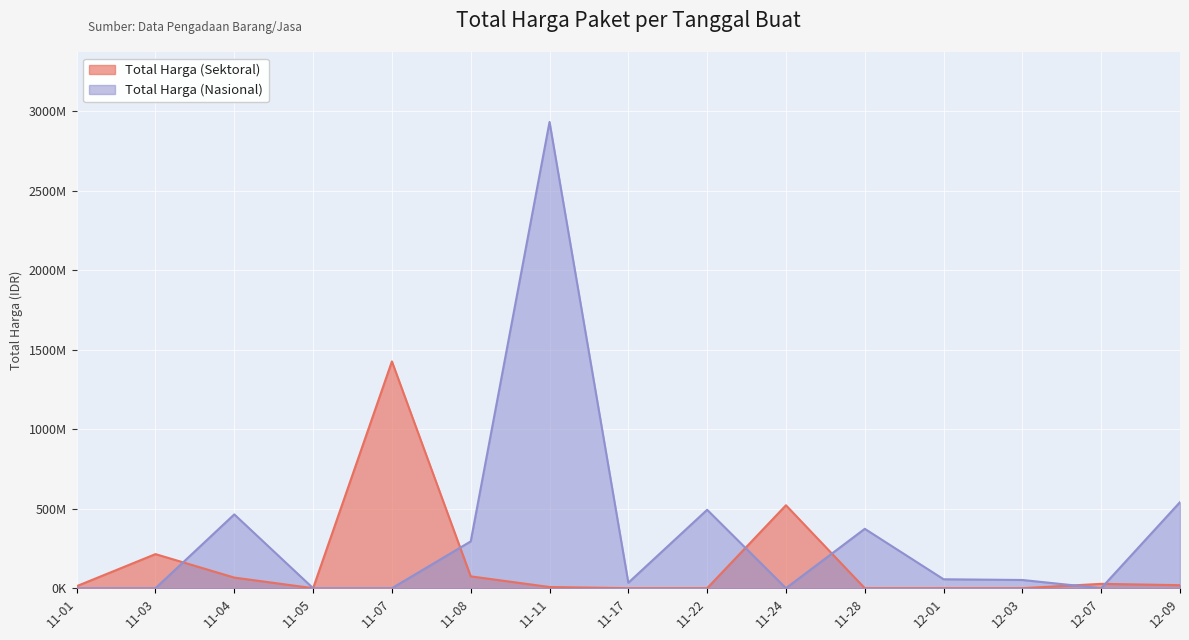

What is the spread (max minus min) of values at 11-04?

397330900